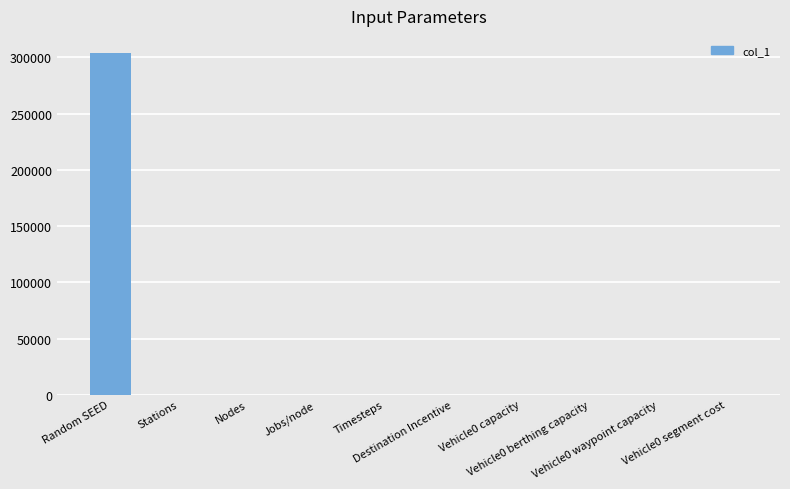

What is the change in value from Random SEED to Jobs/node?

-303948.0